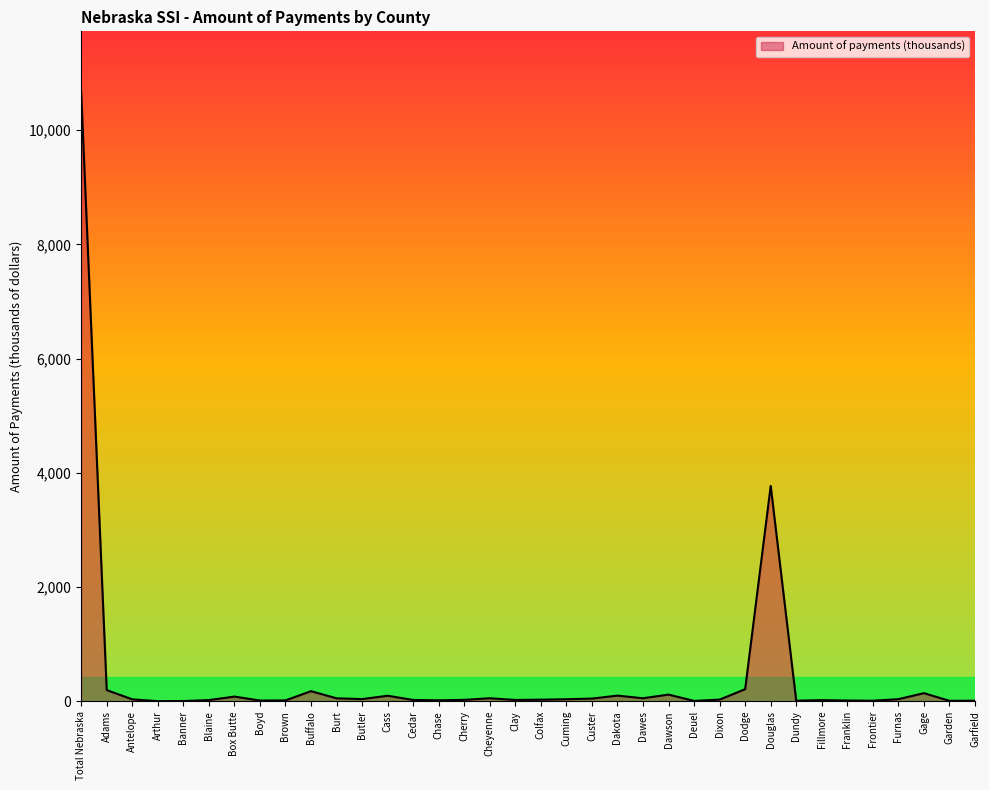

Which label corresponds to the largest value in the chart?

Total Nebraska